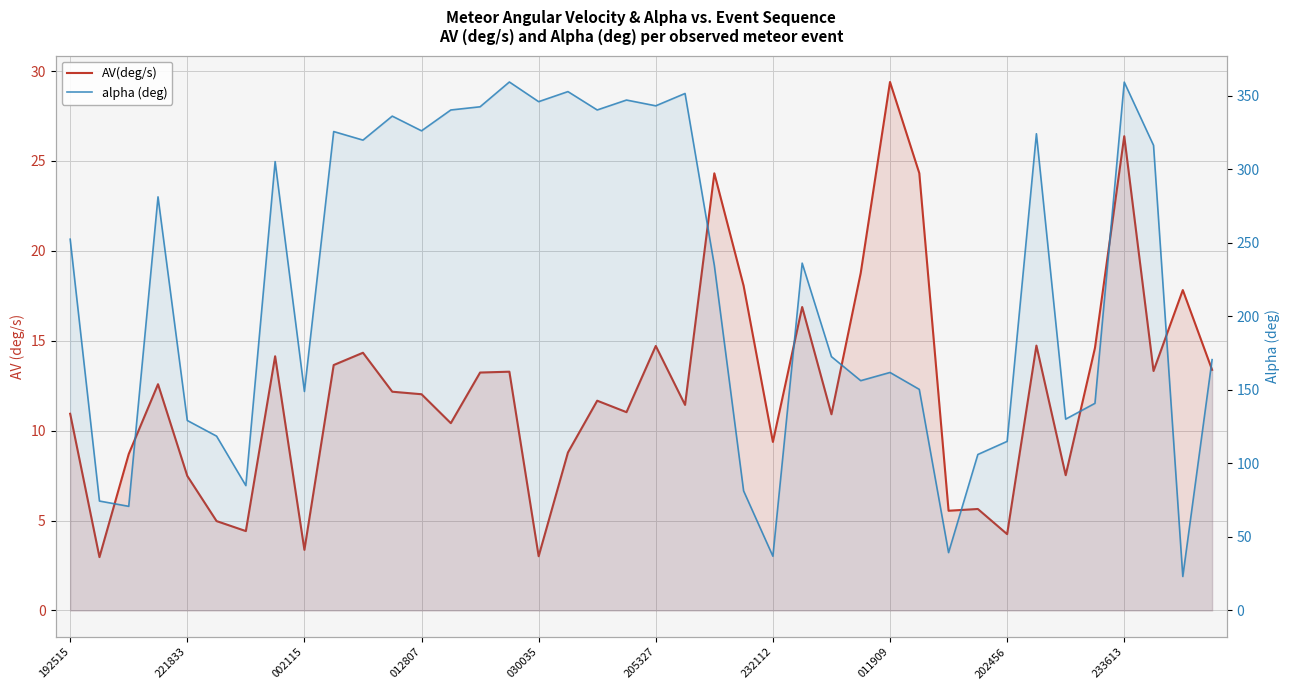

Read the AV(deg/s) value at 19.

11.0